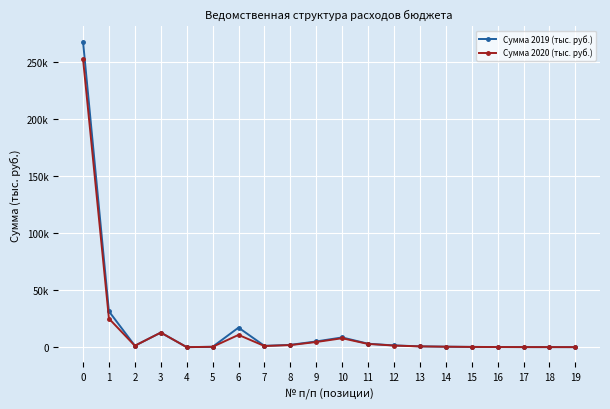

Is it true that Сумма 2020 (тыс. руб.) equals 25.6 at 17?

False